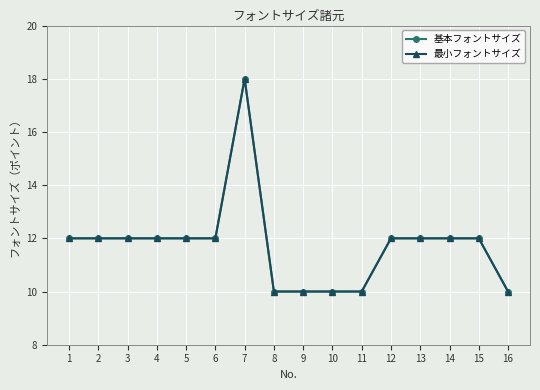

True or false: 基本フォントサイズ and 最小フォントサイズ cross at least once.

False